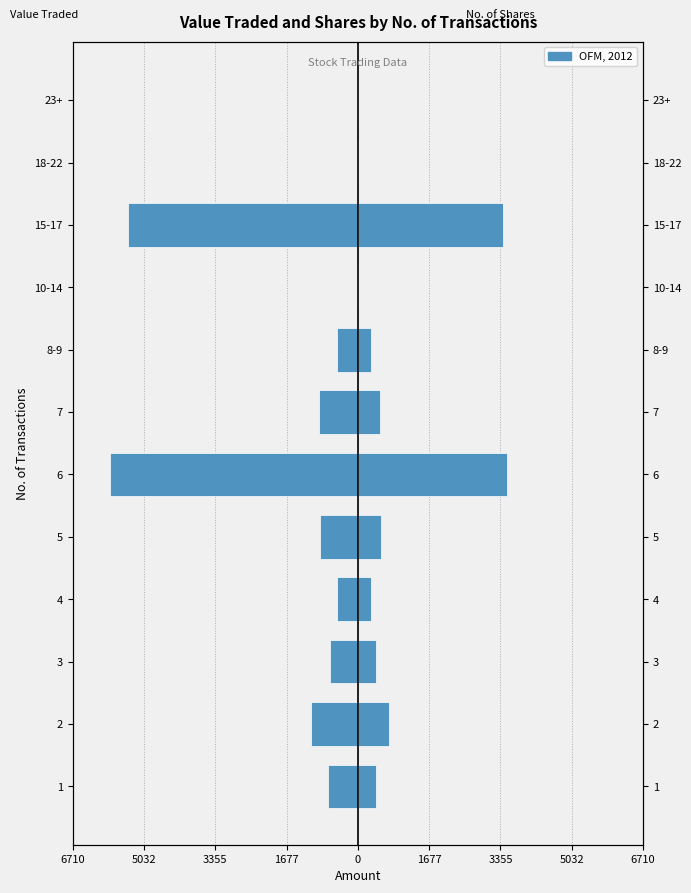

Is it true that No. of Shares equals 300 at 4?

True